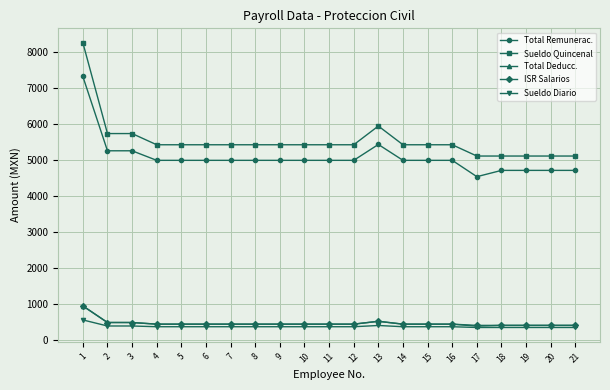

What are all the series names shown in the legend?

Total Remunerac., Sueldo Quincenal, Total Deducc., ISR Salarios, Sueldo Diario